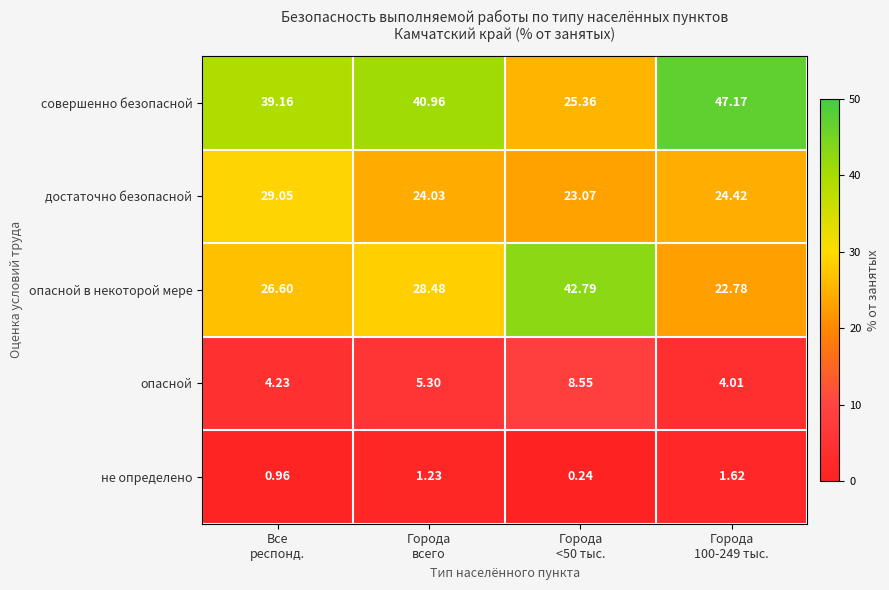

Which label corresponds to the largest value in the chart?

Города
100-249 тыс.